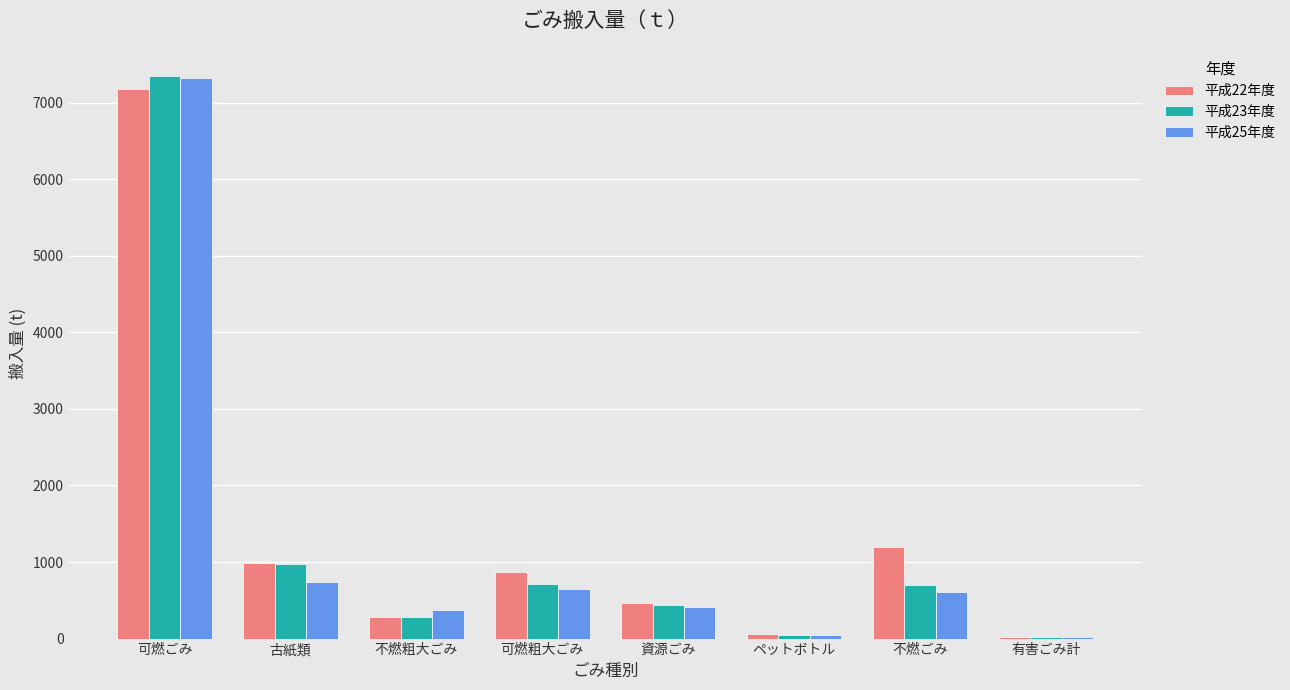

Which series has the largest total across all categories?

平成22年度